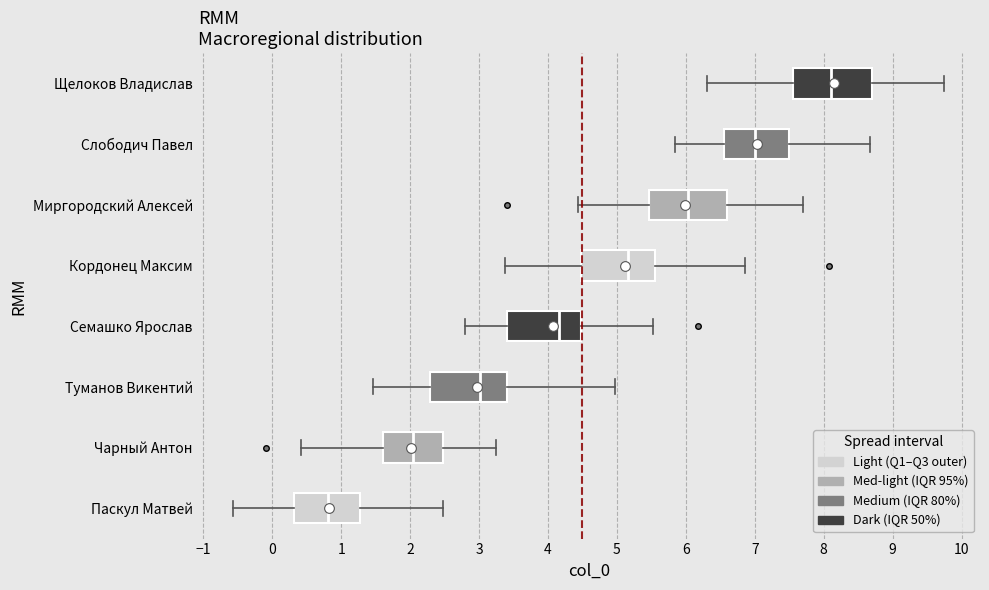

Where is the right edge of the box for Кордонец Максим on the x-axis? The values are not printed on the chart, so give them approximately, as read against the axis.

5.5